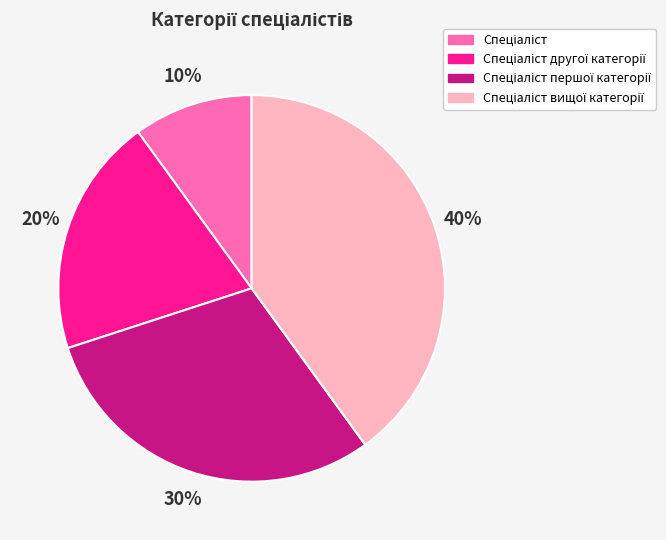

To the nearest percent, what is the average slice percentage?

25%